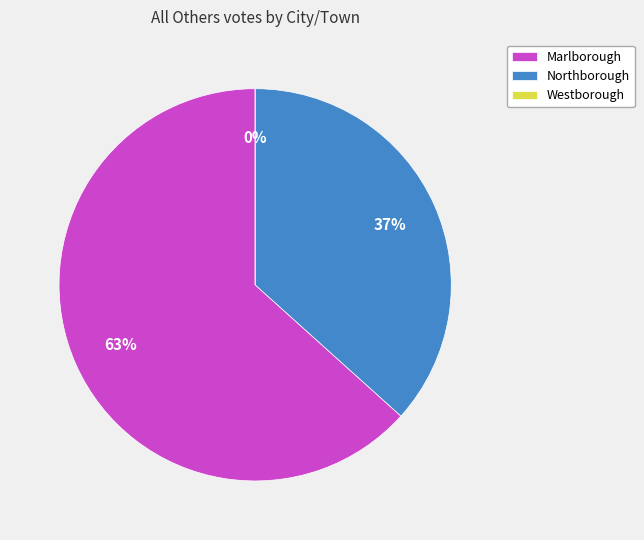

To the nearest percent, what is the combined percentage of Northborough and Marlborough?

100%